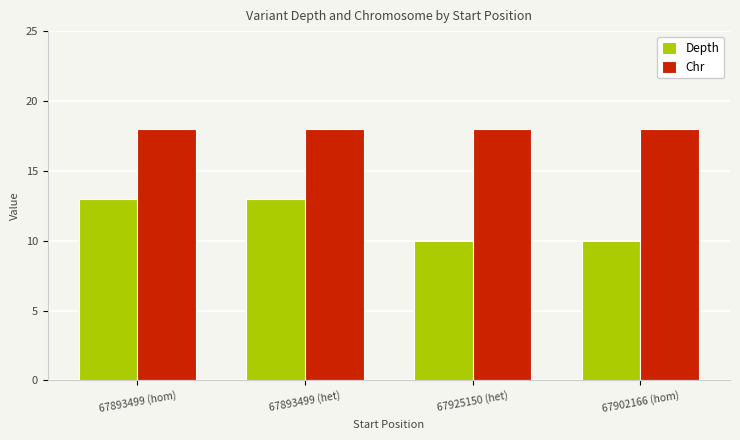

How many bars are there in each group?

2